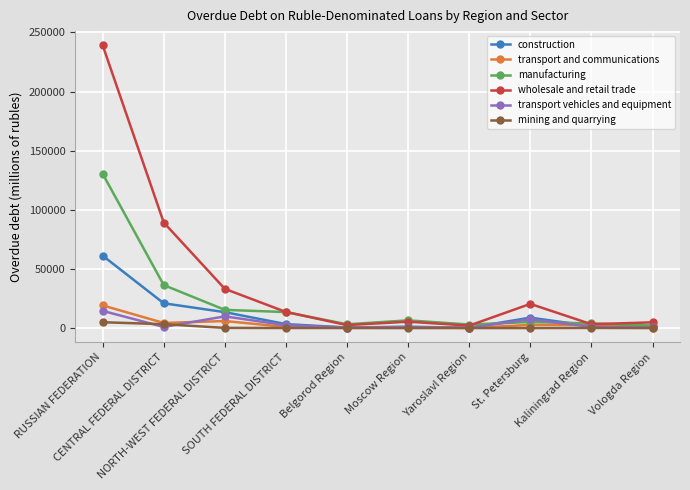

What position from the right is Vologda Region?

1